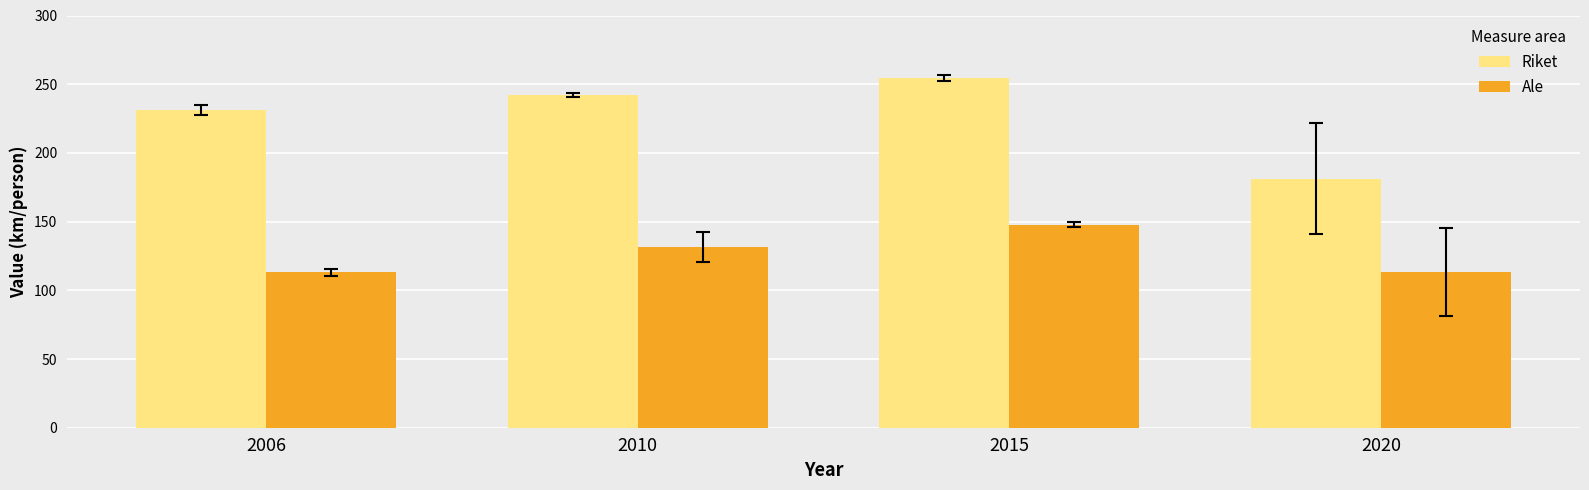

At which category does the chart reach its peak across all series?

2015